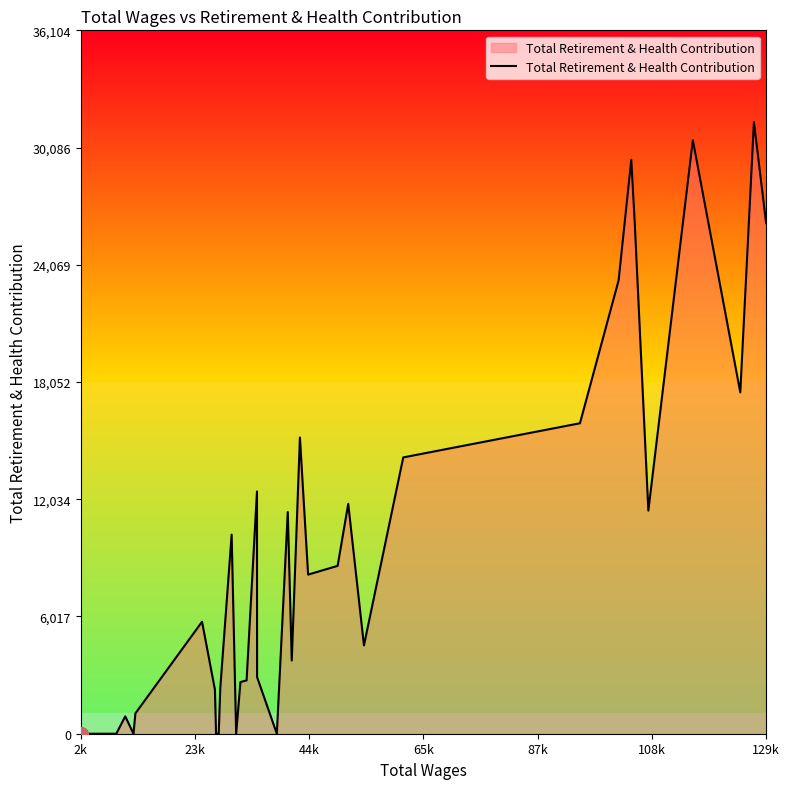

What is the average value?

8534